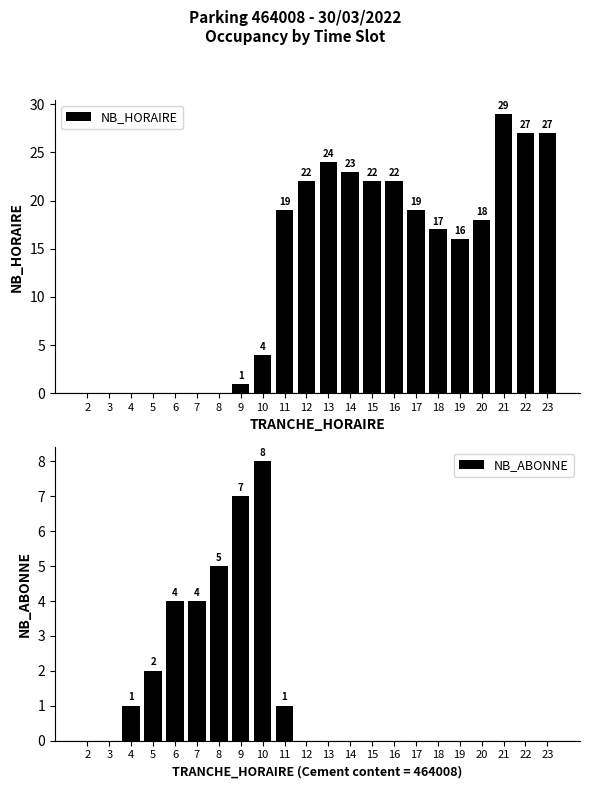

What are all the series names shown in the legend?

NB_HORAIRE, NB_ABONNE